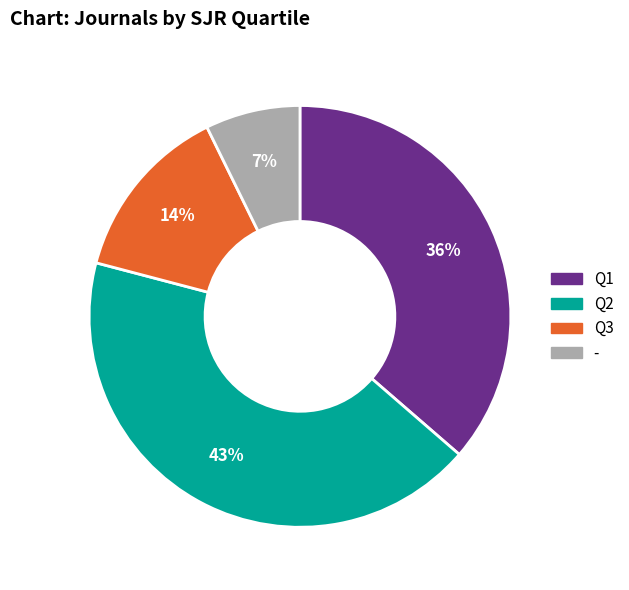

Approximately how many times larger is the value at Q2 compared to Q1?

1.2